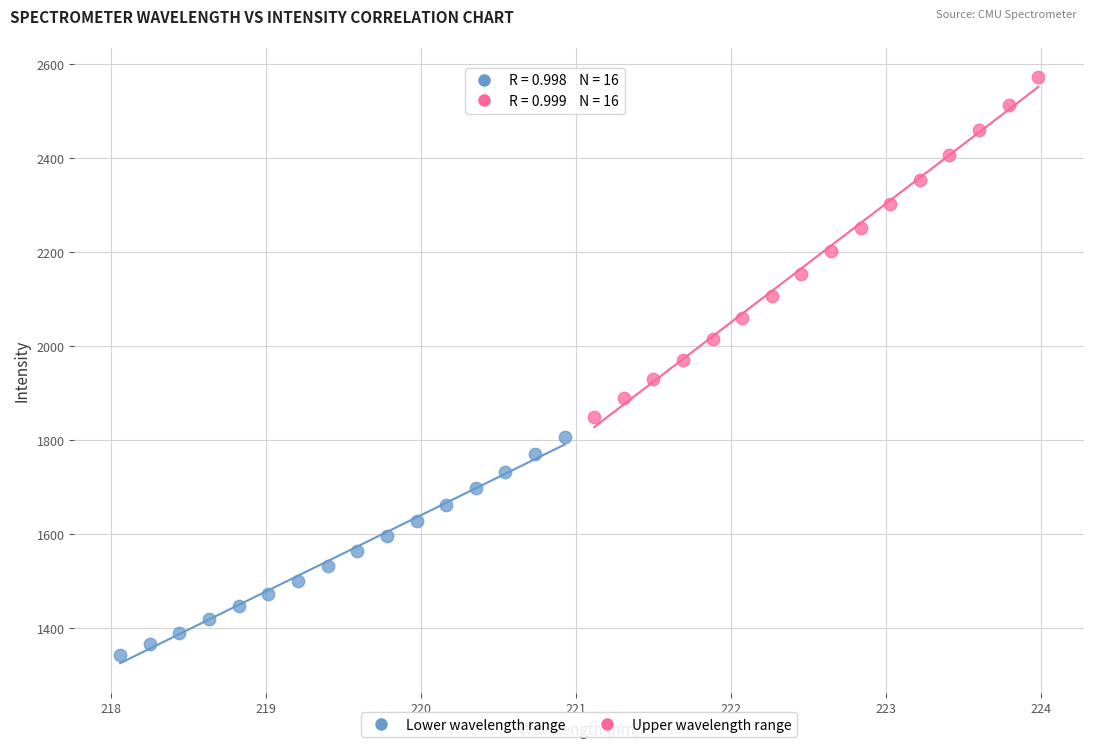

Which series contains the highest Y value?

Upper wavelength range